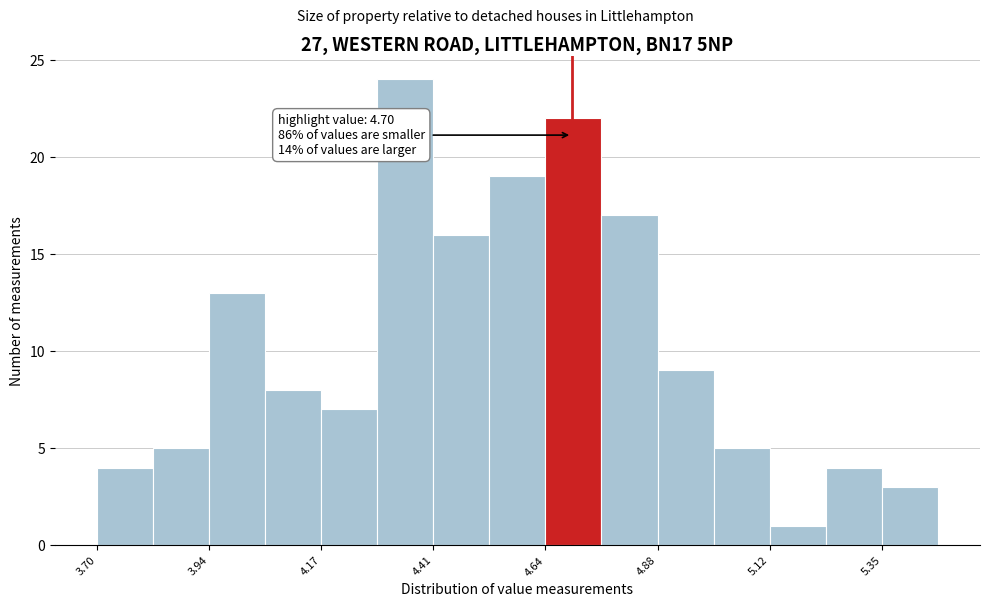

Around what value on the x-axis is the tallest bar? Give the approximate position of its centre, as read against the axis.

4.35